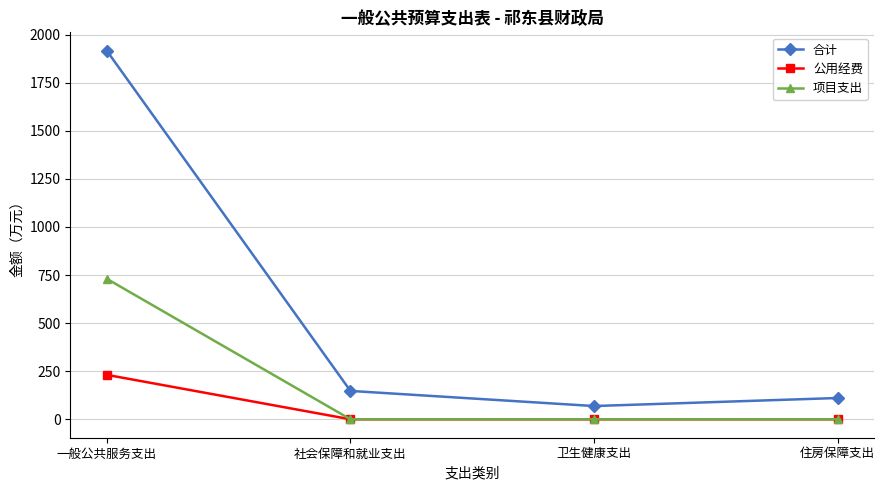

List the series in order of their peak value, lowest first.

公用经费, 项目支出, 合计